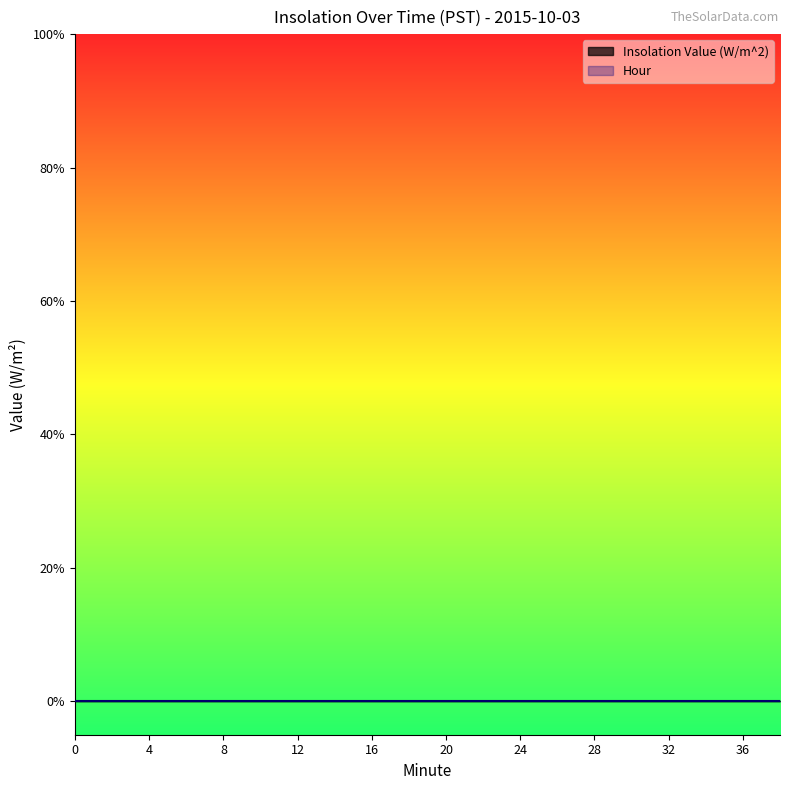

Is the value of Hour at 14 greater than the value of Minute at 14?

No